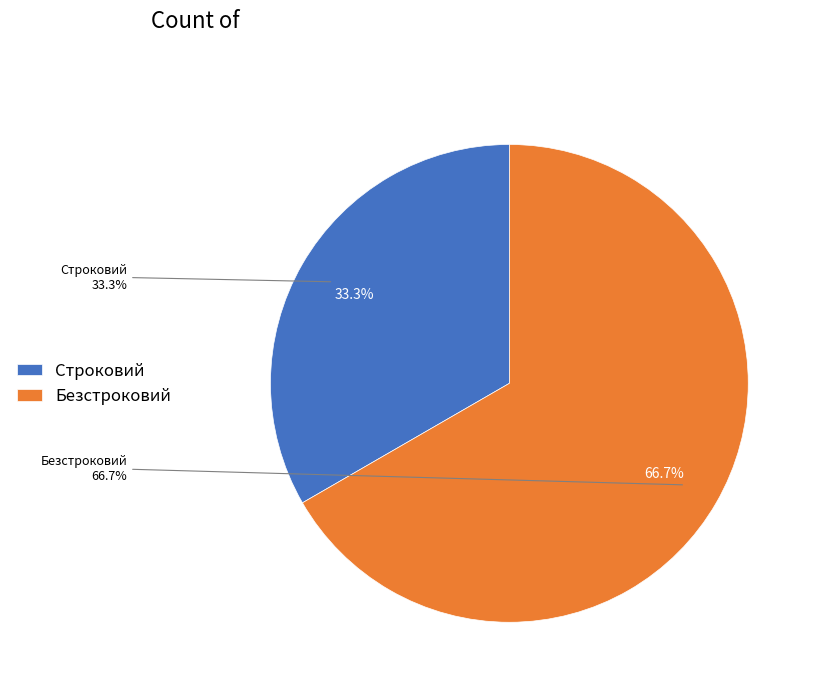

Rank the categories by value from highest to lowest.

Безстроковий, Строковий